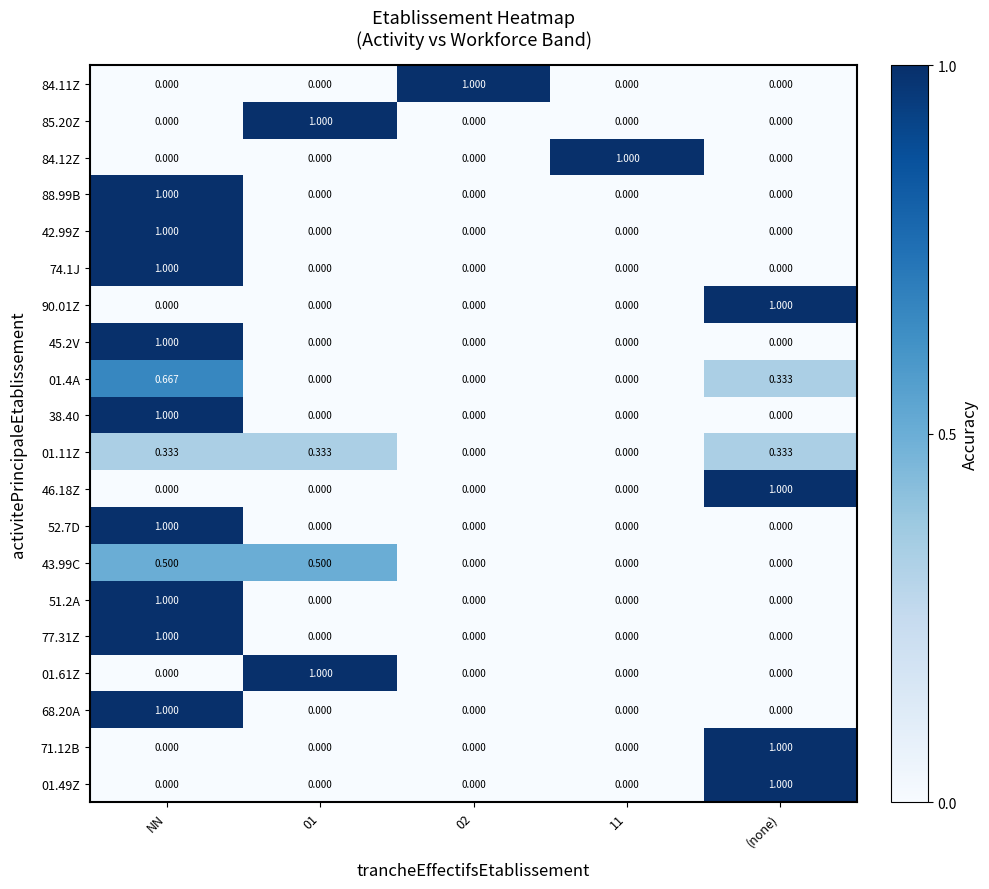

At which label does 88.99B reach its peak?

NN